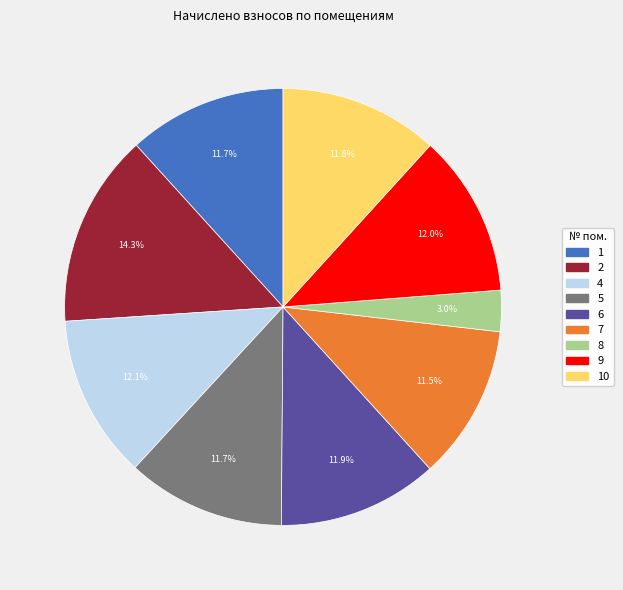

What portion of the pie excludes 8?

97.0%